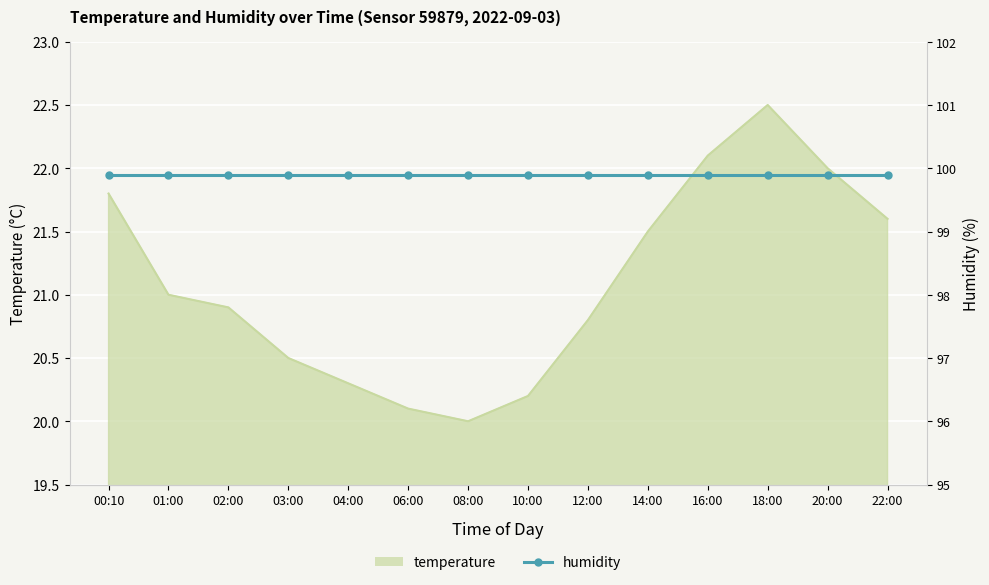

The value at 16:00 is 4.8. True or false?

False